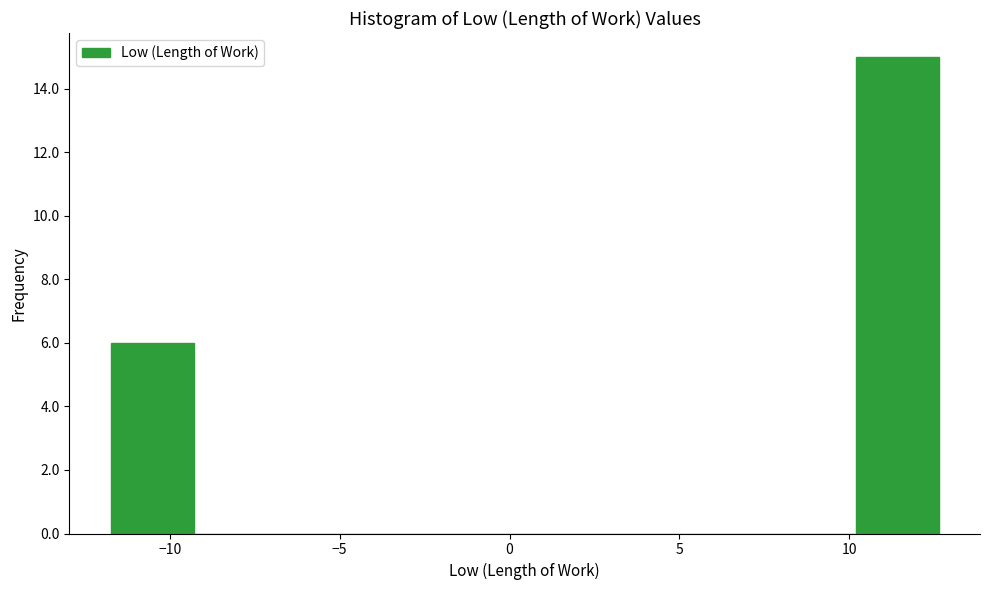

Over which range of the x-axis is the bar tallest?

10.0 to 12.5